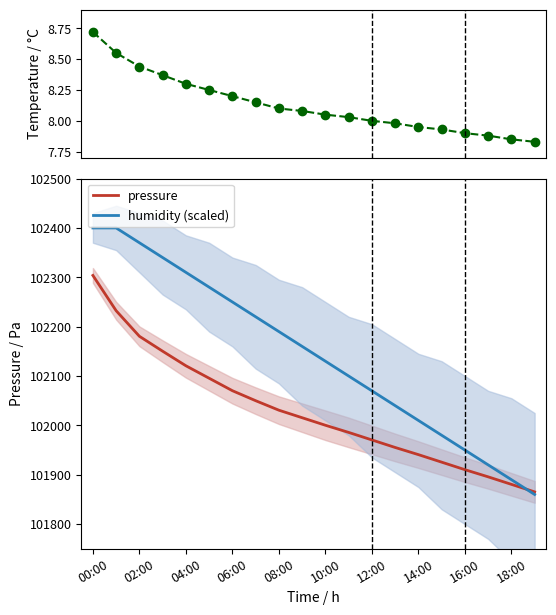

True or false: humidity (scaled) has a value of 39171.7 at 10:00.

False